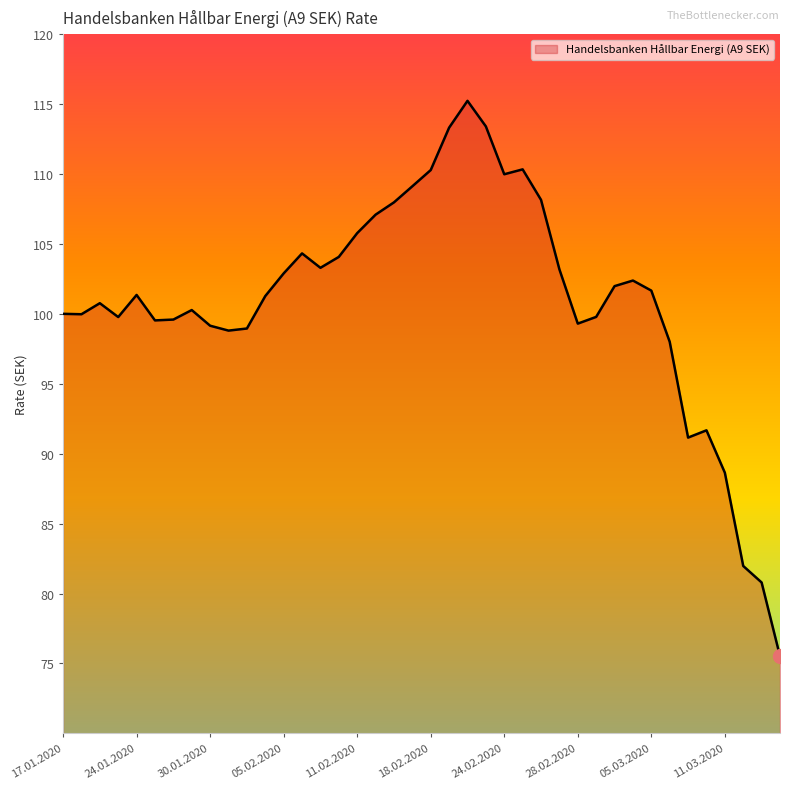

Does the chart display data point markers on the line(s)?

No